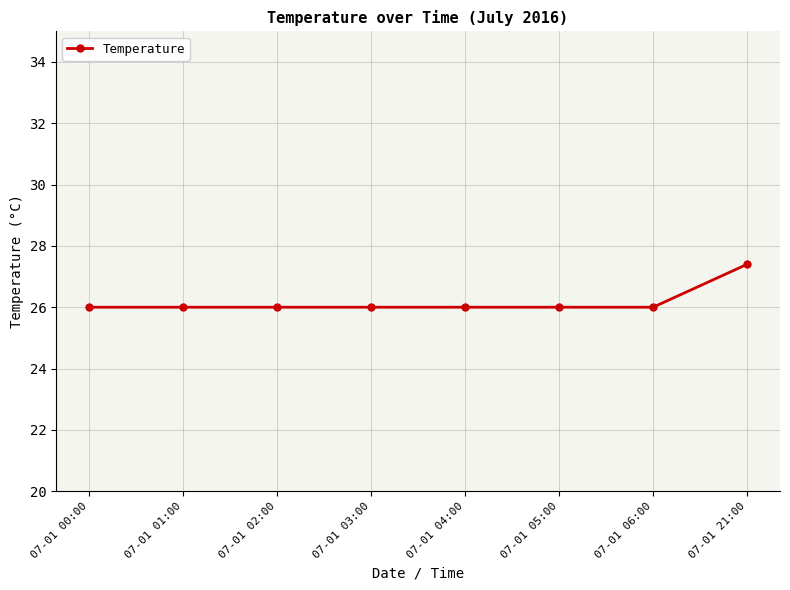

The chart shows a value of 26.0 at 07-01 02:00. True or false?

True